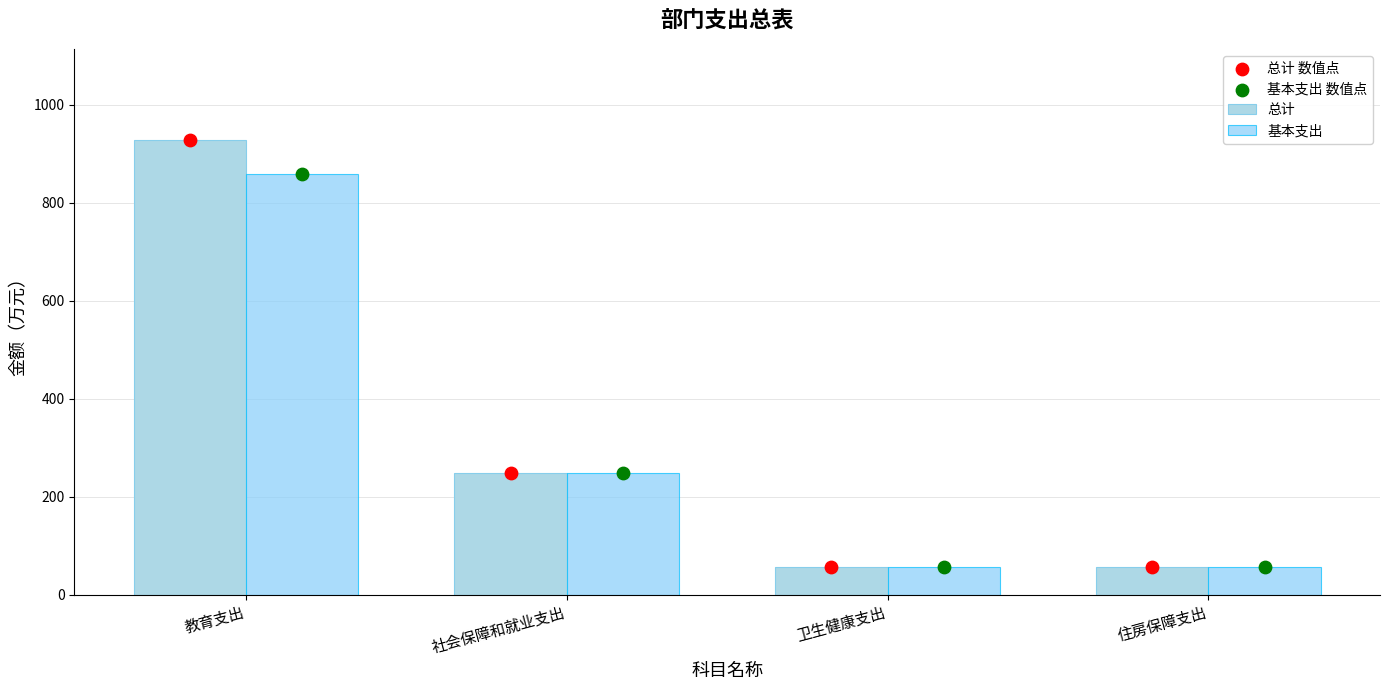

Which series contains the lowest Y value?

总计